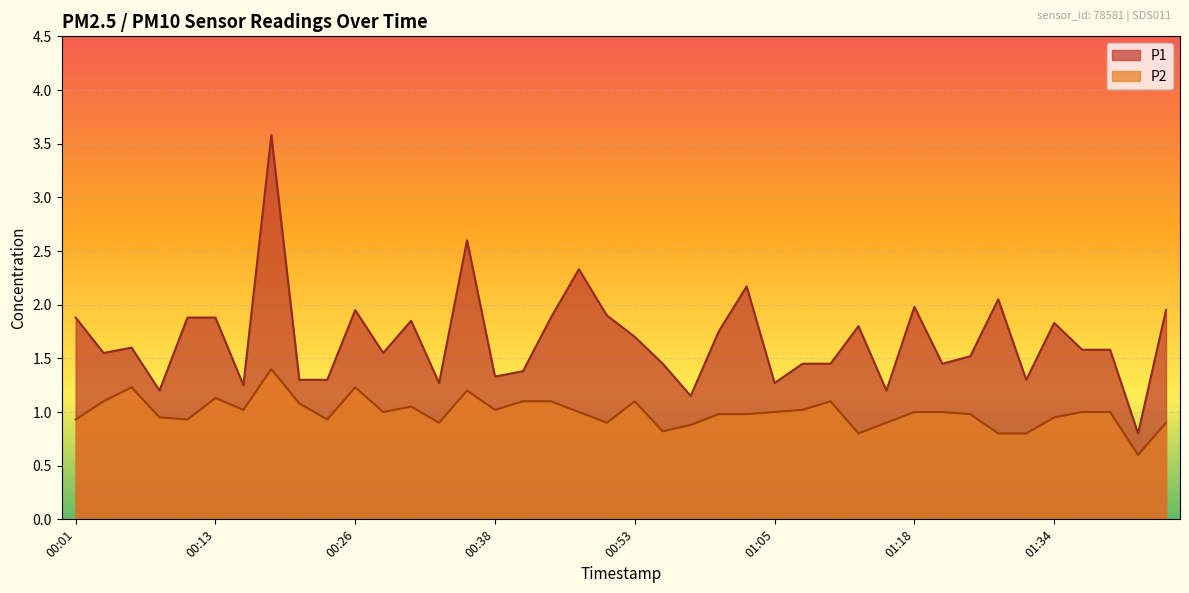

List the series in order of their peak value, highest first.

P1, P2